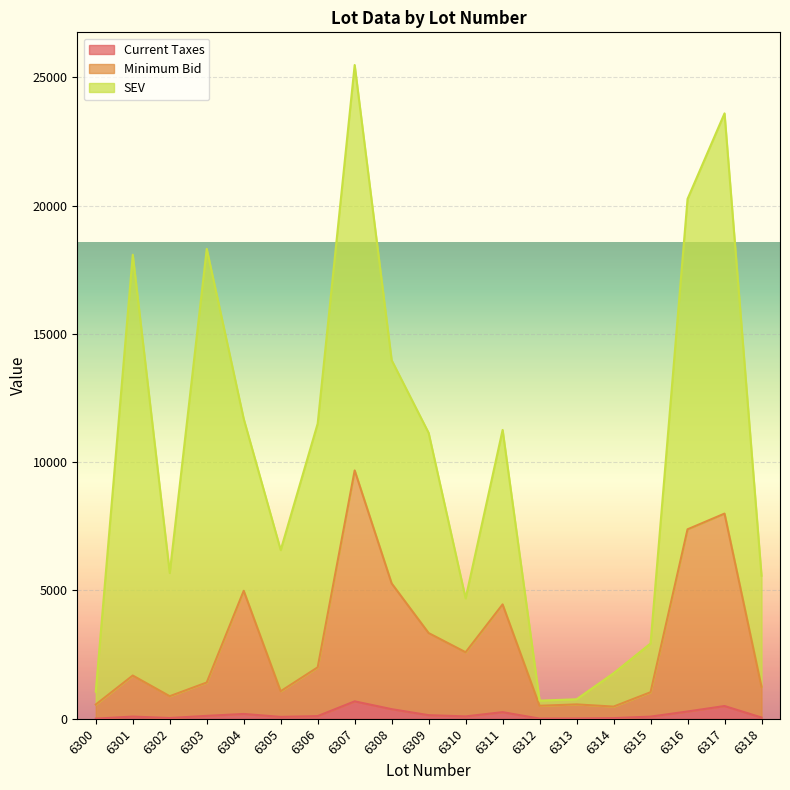

The value of Minimum Bid at 6300 is 898.1. True or false?

False